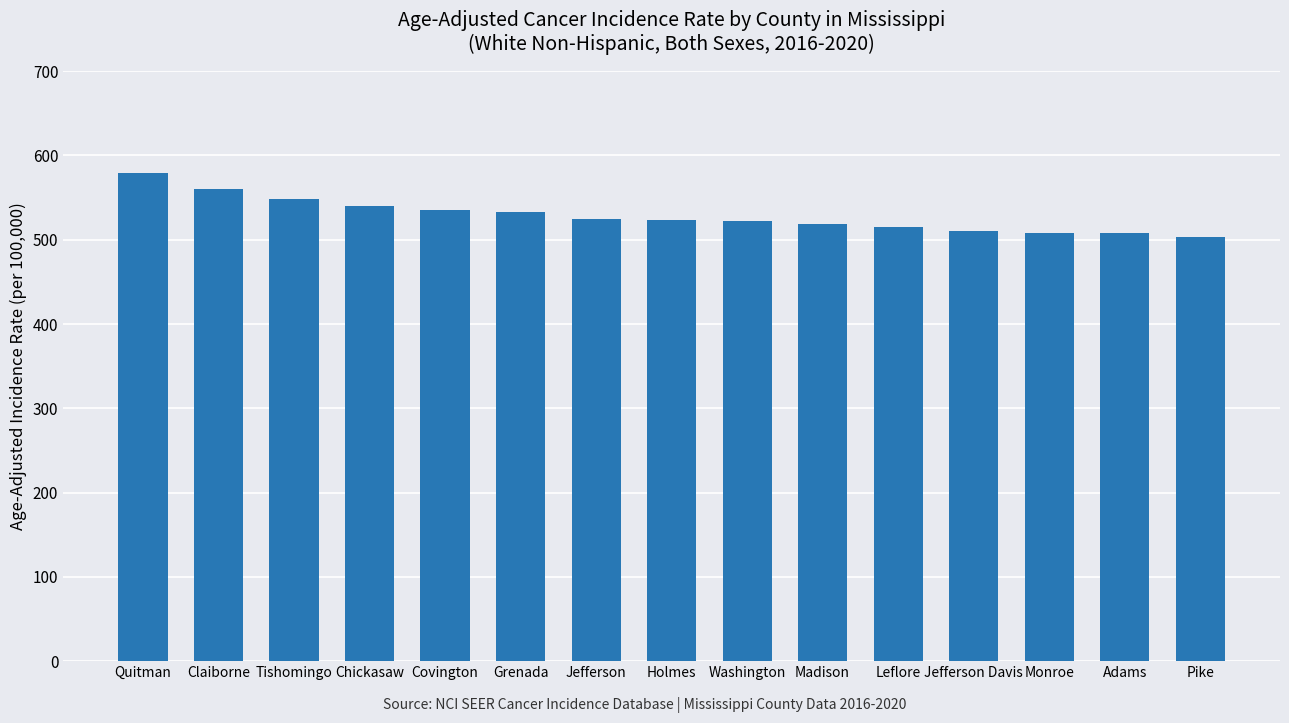

What is the value of the 12th bar from the left?

510.6